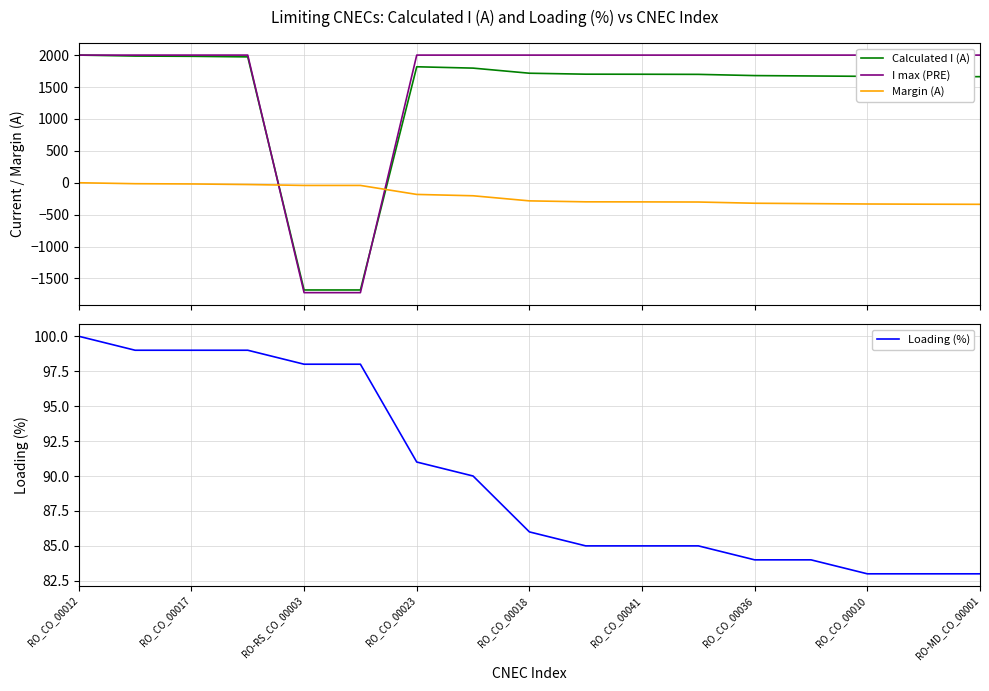

What is the smallest value displayed?

-1722